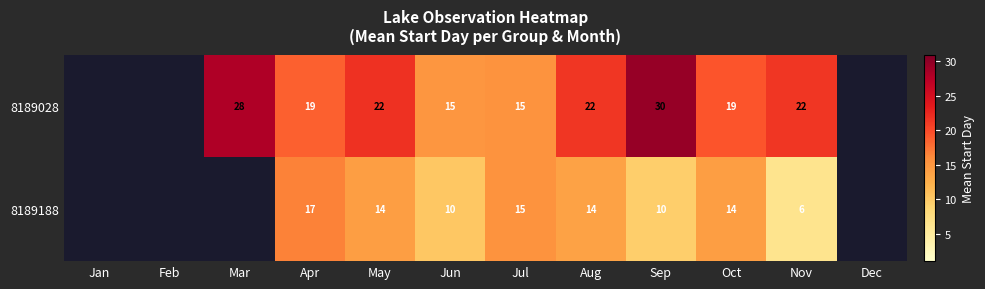

The value of 8189028 at Aug is 11.9. True or false?

False